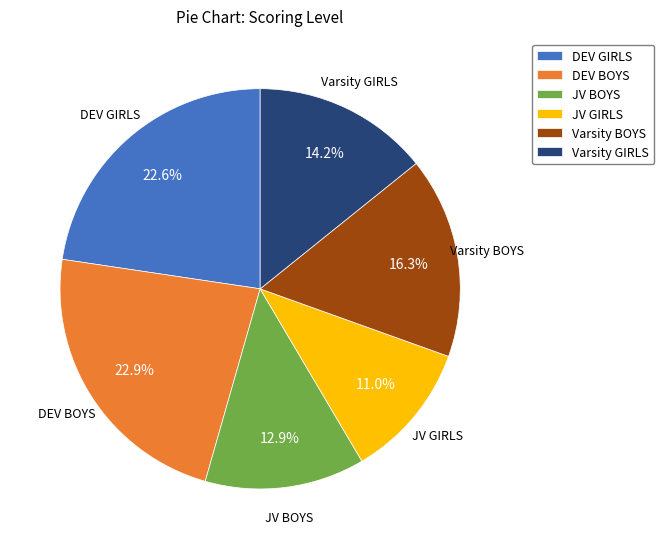

Is DEV GIRLS the majority of the pie?

No